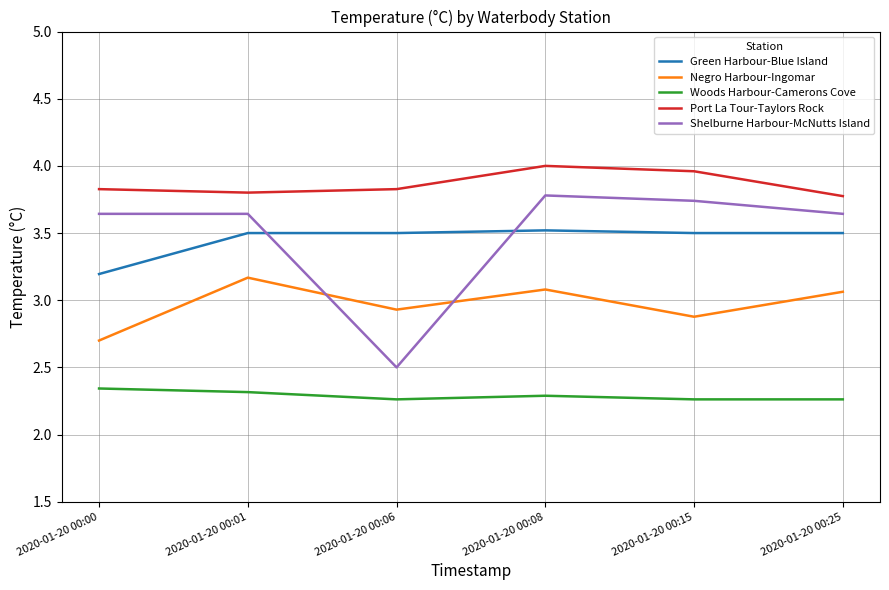

Which label corresponds to the largest value in the chart?

2020-01-20 00:08